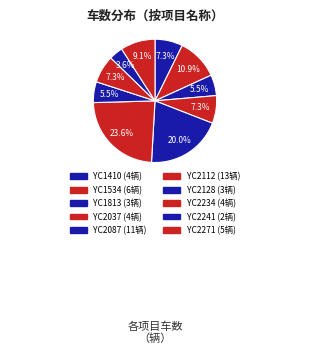

What percentage is the YC1534 slice, to the nearest percent?

11%